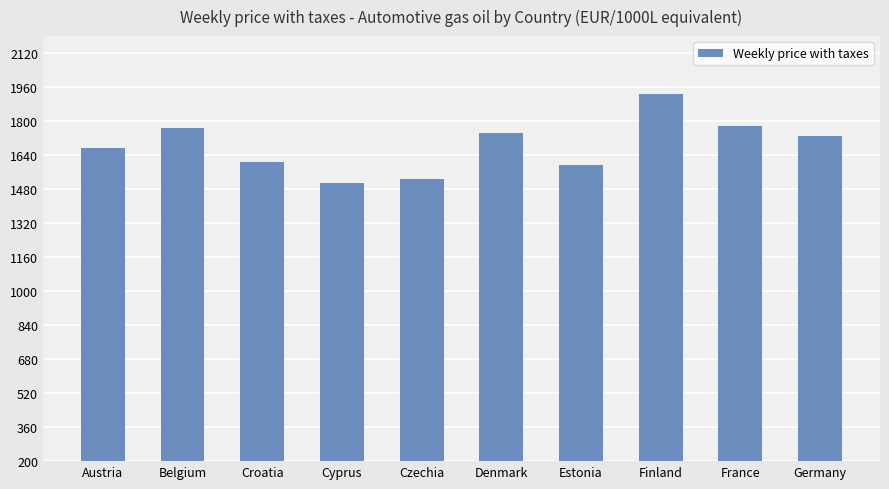

Reading right to left, transcribe all the data shown in this chart.

Germany=1730.0	France=1778.7	Finland=1927.0	Estonia=1593.0	Denmark=1743.3	Czechia=1525.9	Cyprus=1508.6	Croatia=1609.0	Belgium=1769.6	Austria=1672.0